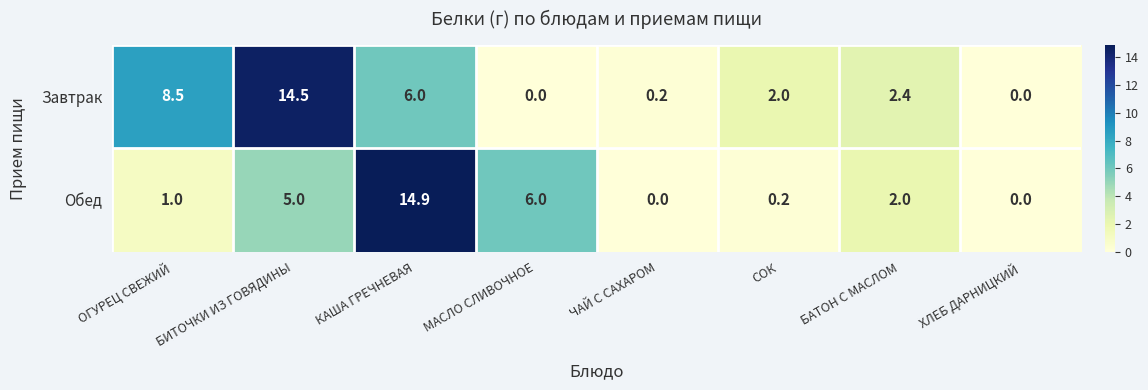

Rank the series by their average value, from highest to lowest.

Завтрак, Обед